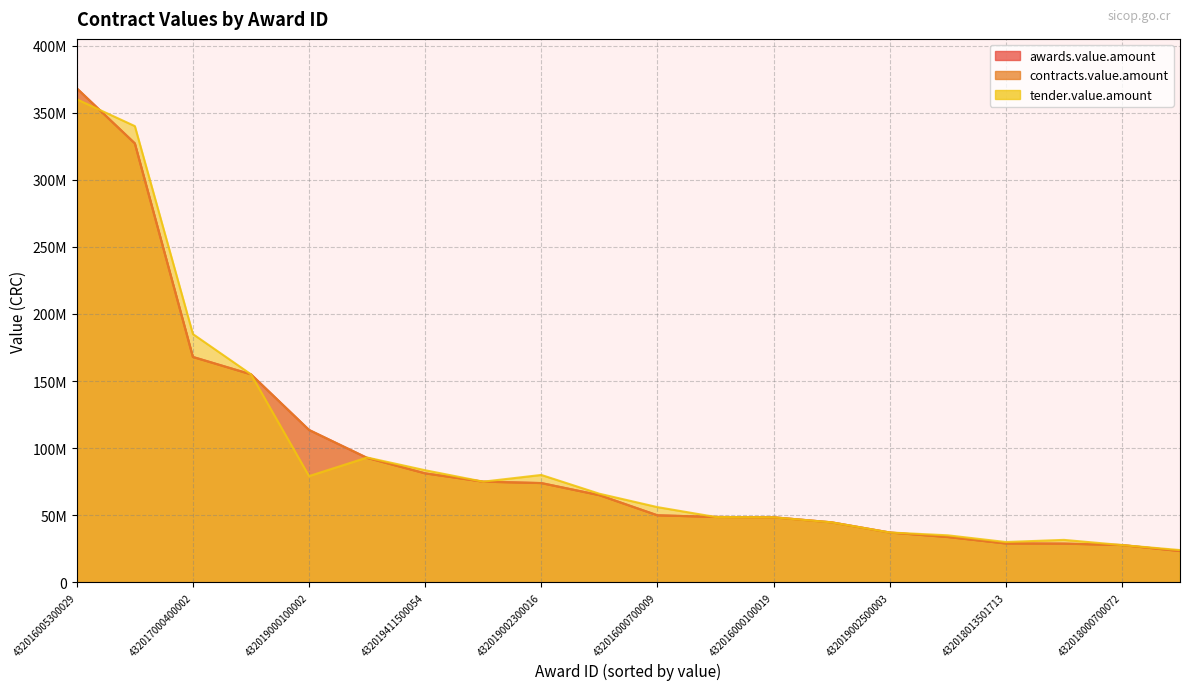

What position from the right is 432014000100001?

19